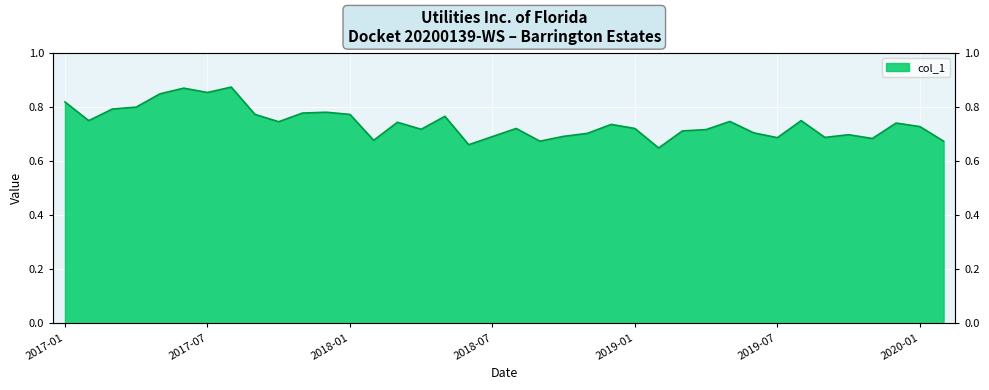

How many lines are shown in the chart?

1